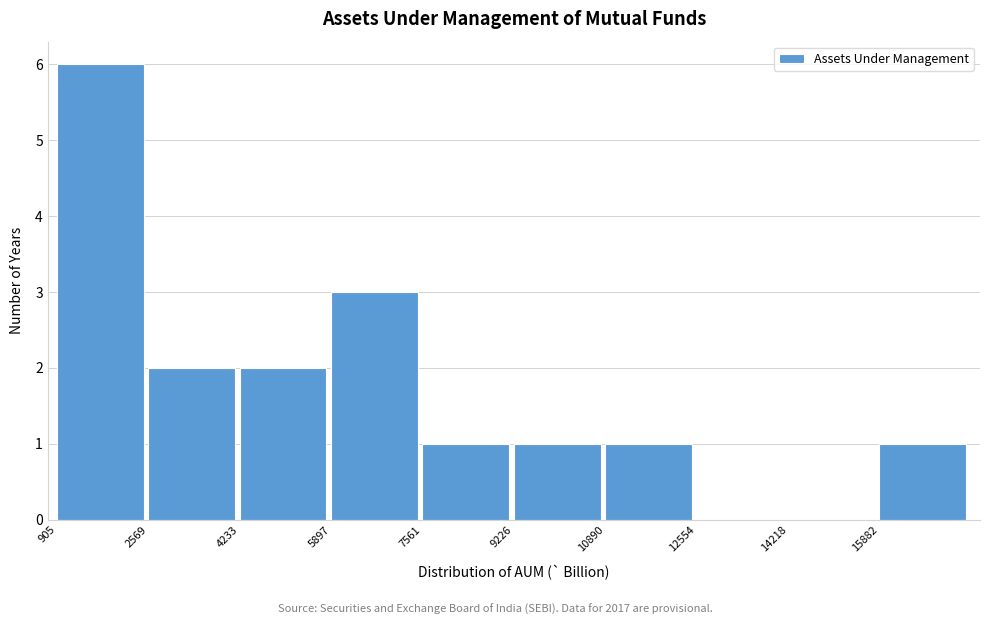

How tall is the bar that spans 1000 to 2600 on the x-axis? Neither the bar edges nor the heights are printed on the chart, so give them approximately, as read against the axes.

6